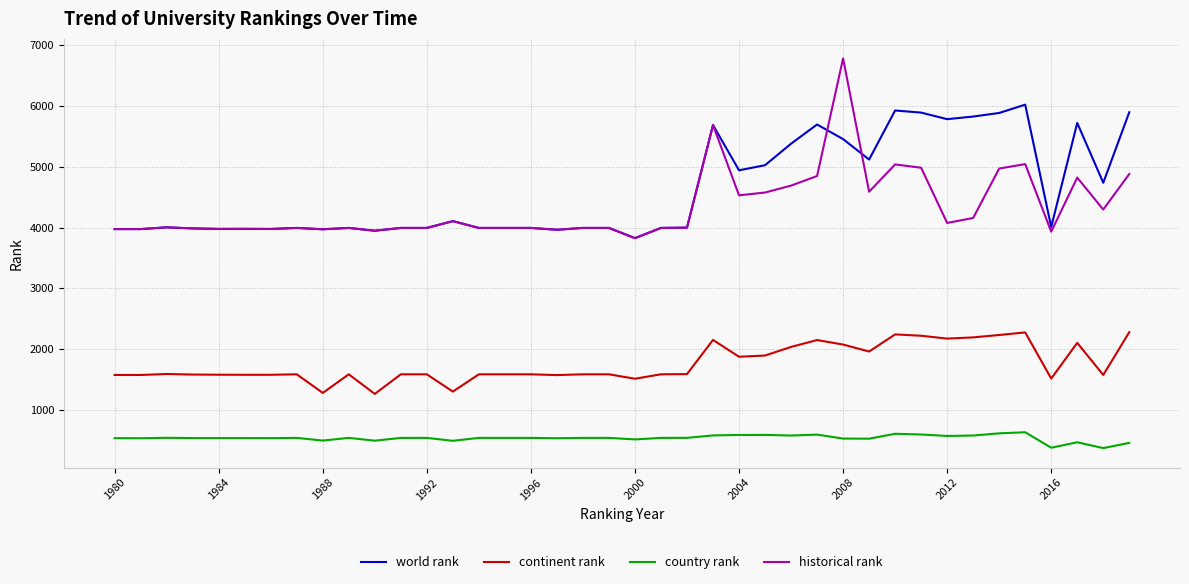

List the series in order of their peak value, lowest first.

country rank, continent rank, world rank, historical rank